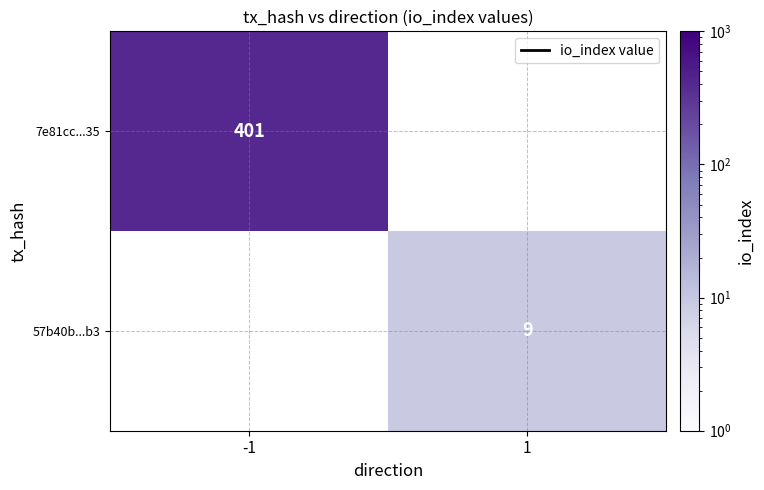

The 7e81cc...35 series shows 401 at -1. True or false?

True